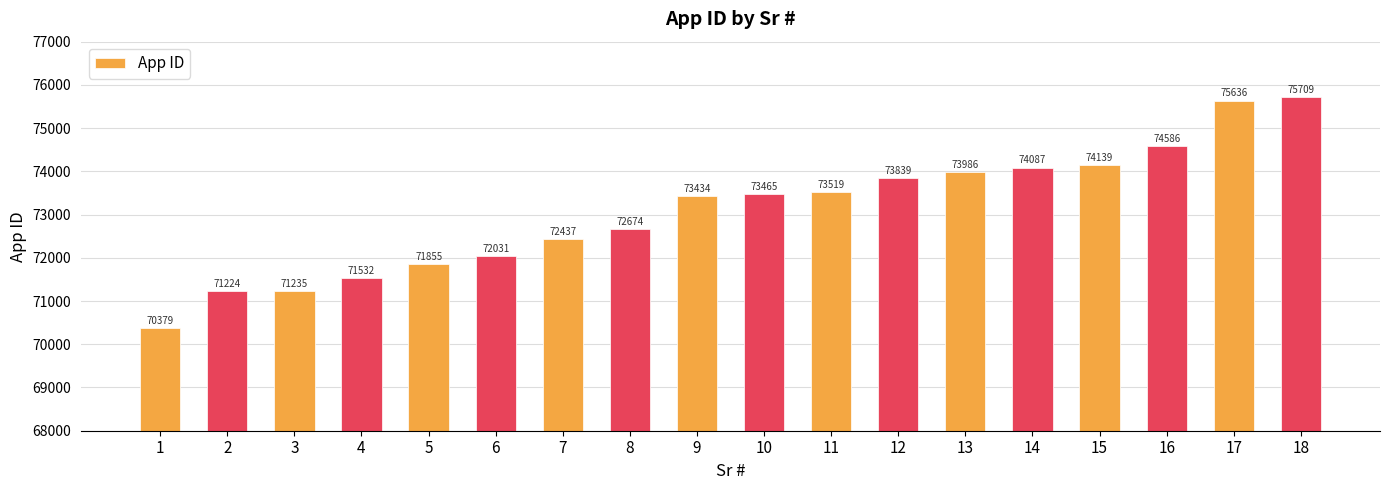

What is the smallest value displayed?

70379